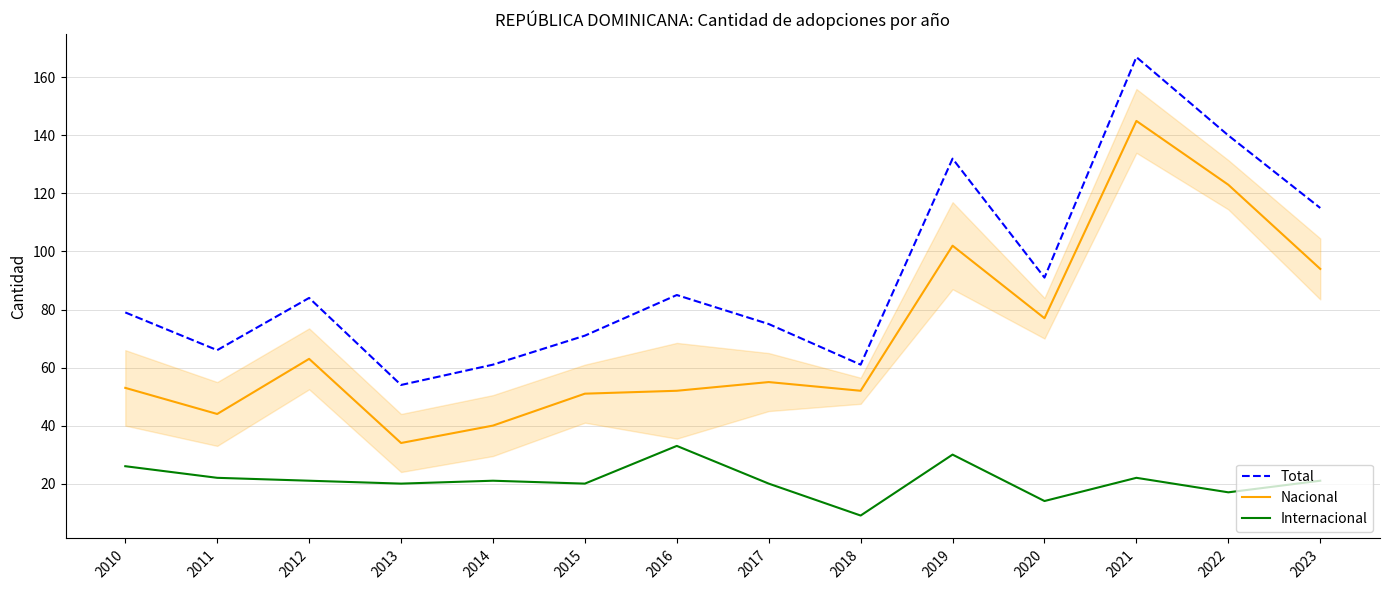

At how many categories does at least one series exceed 68?

10